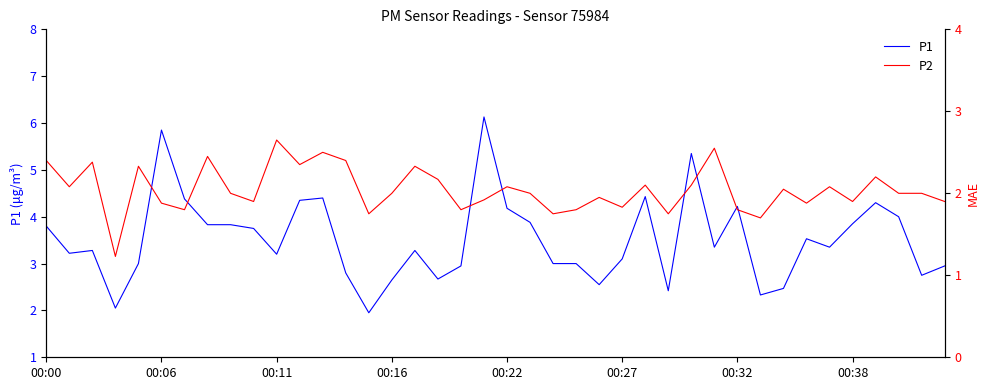

What is the value of the P1 point at the 32nd from the left?

2.3